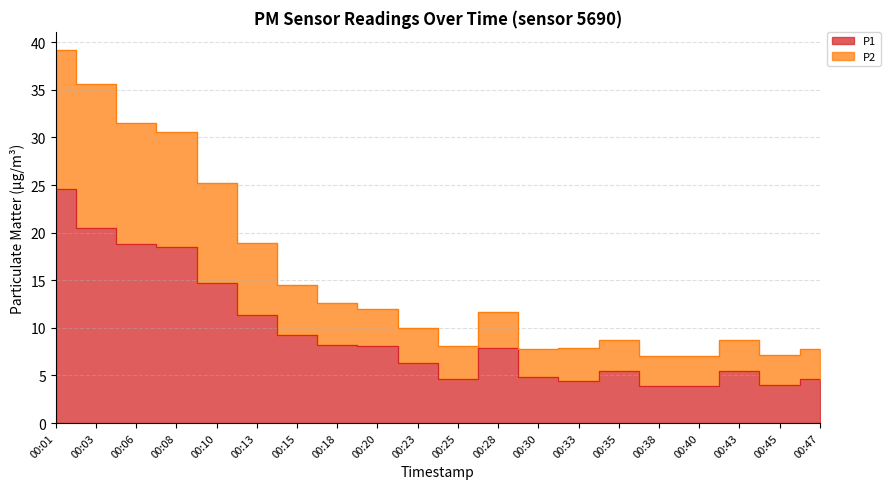

At how many categories does at least one series exceed 14?

7